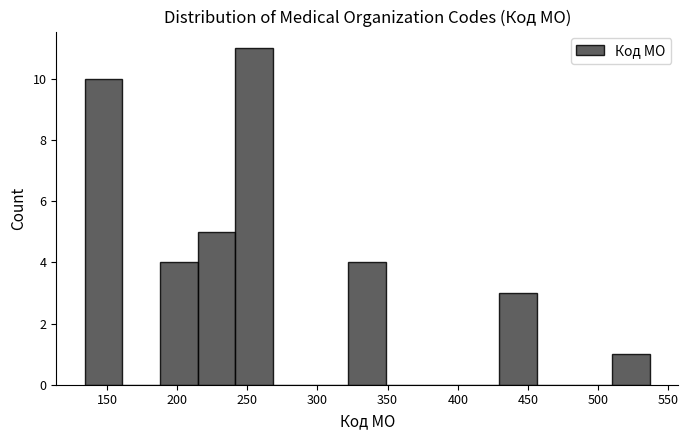

Over which range of the x-axis is the bar tallest?

240 to 270